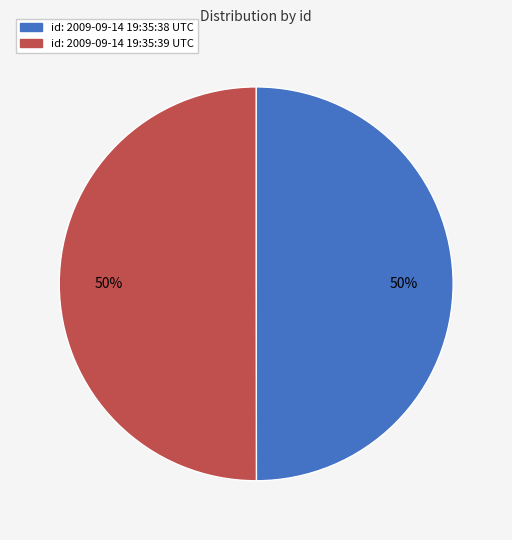

To the nearest percent, what is the average slice percentage?

50%